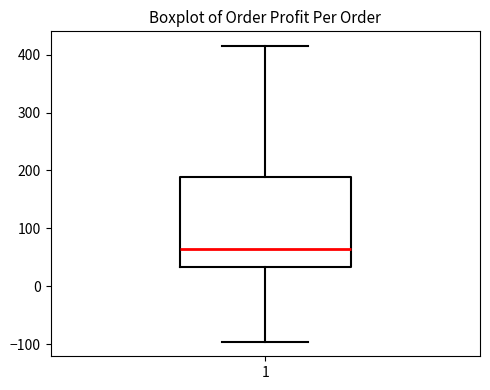

Where does the median line of the box at x = 1 sit on the y-axis? The values are not printed on the chart, so give them approximately, as read against the axis.

70